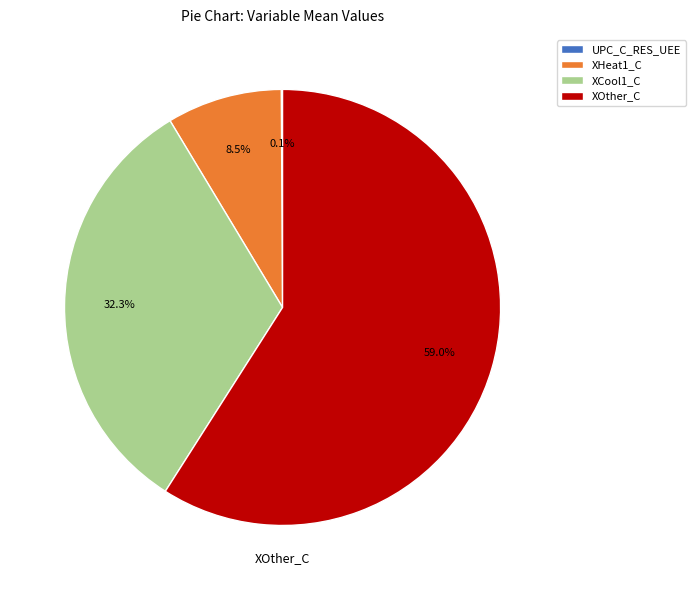

Does any single category account for the majority?

Yes